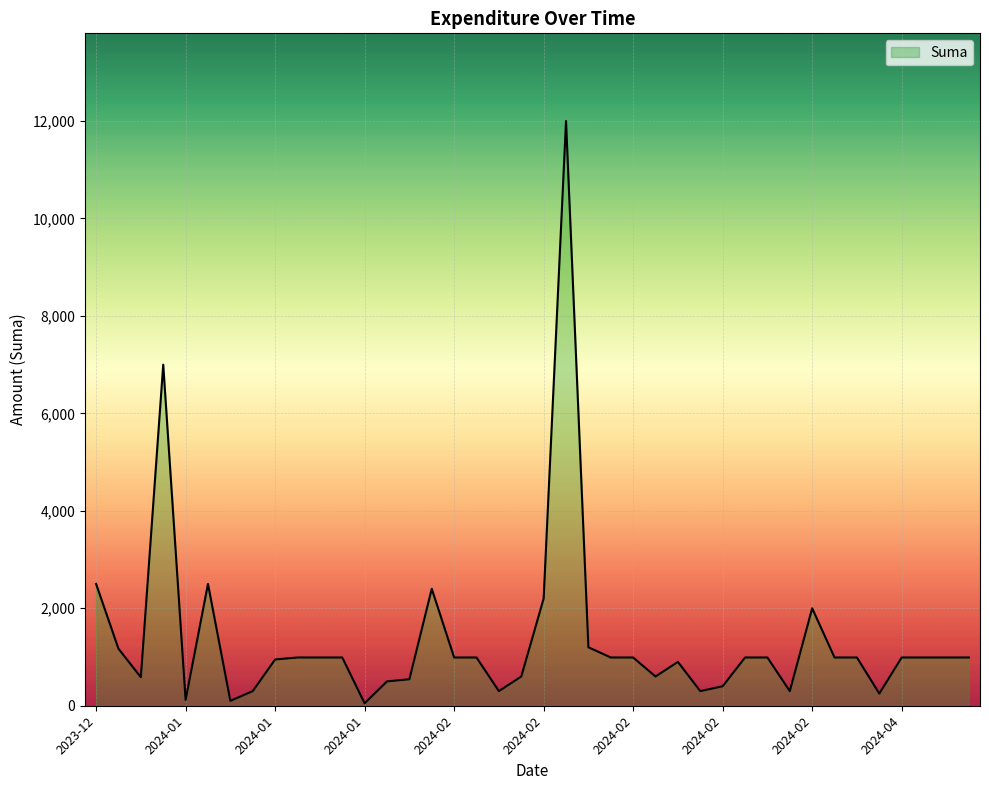

What is the difference between the maximum and minimum values?

11950.0